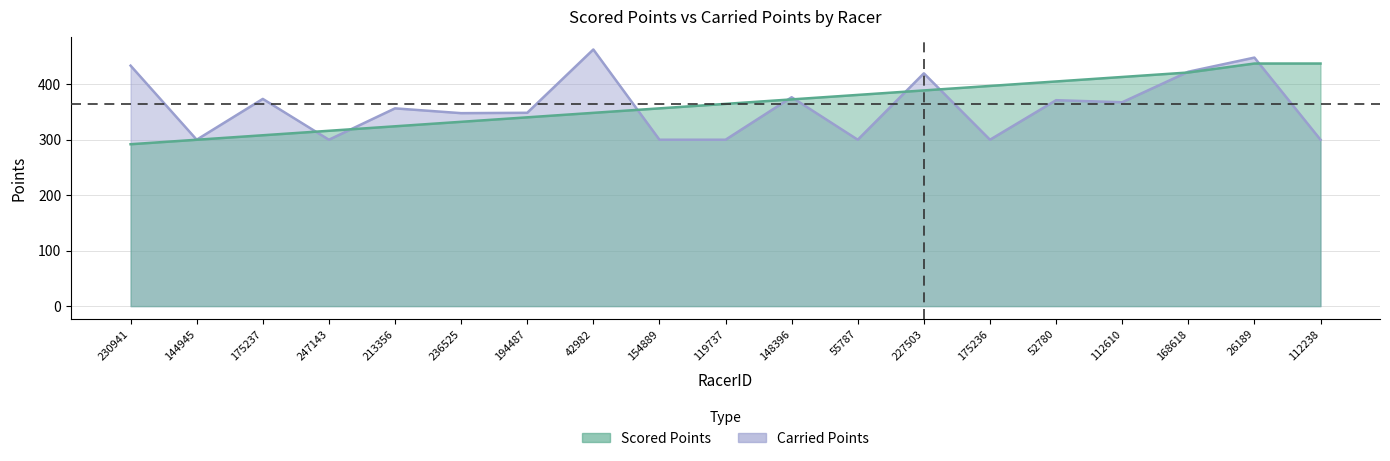

List the series in order of their peak value, highest first.

Carried Points, Scored Points